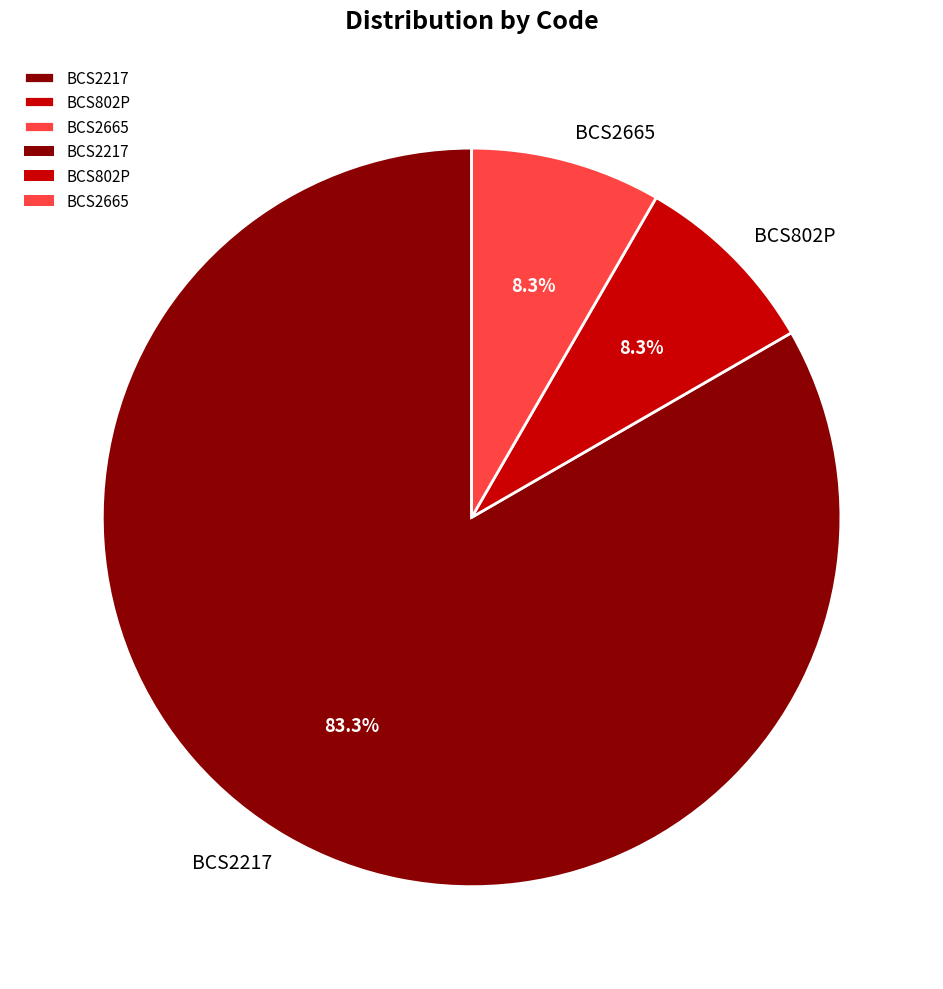

Approximately how many times larger is the value at BCS802P compared to BCS2665?

1.0